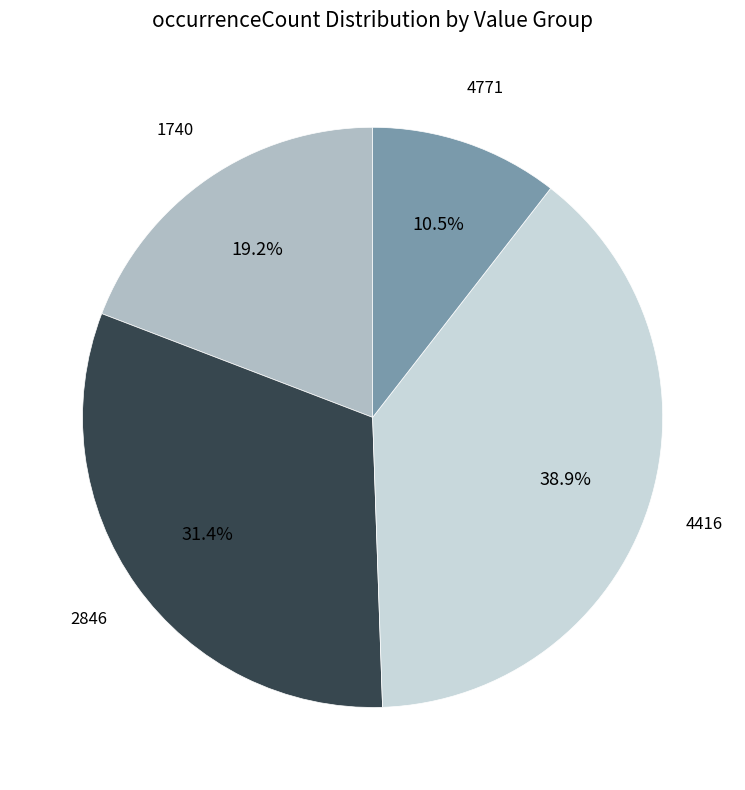

Is there a majority slice in this chart?

No